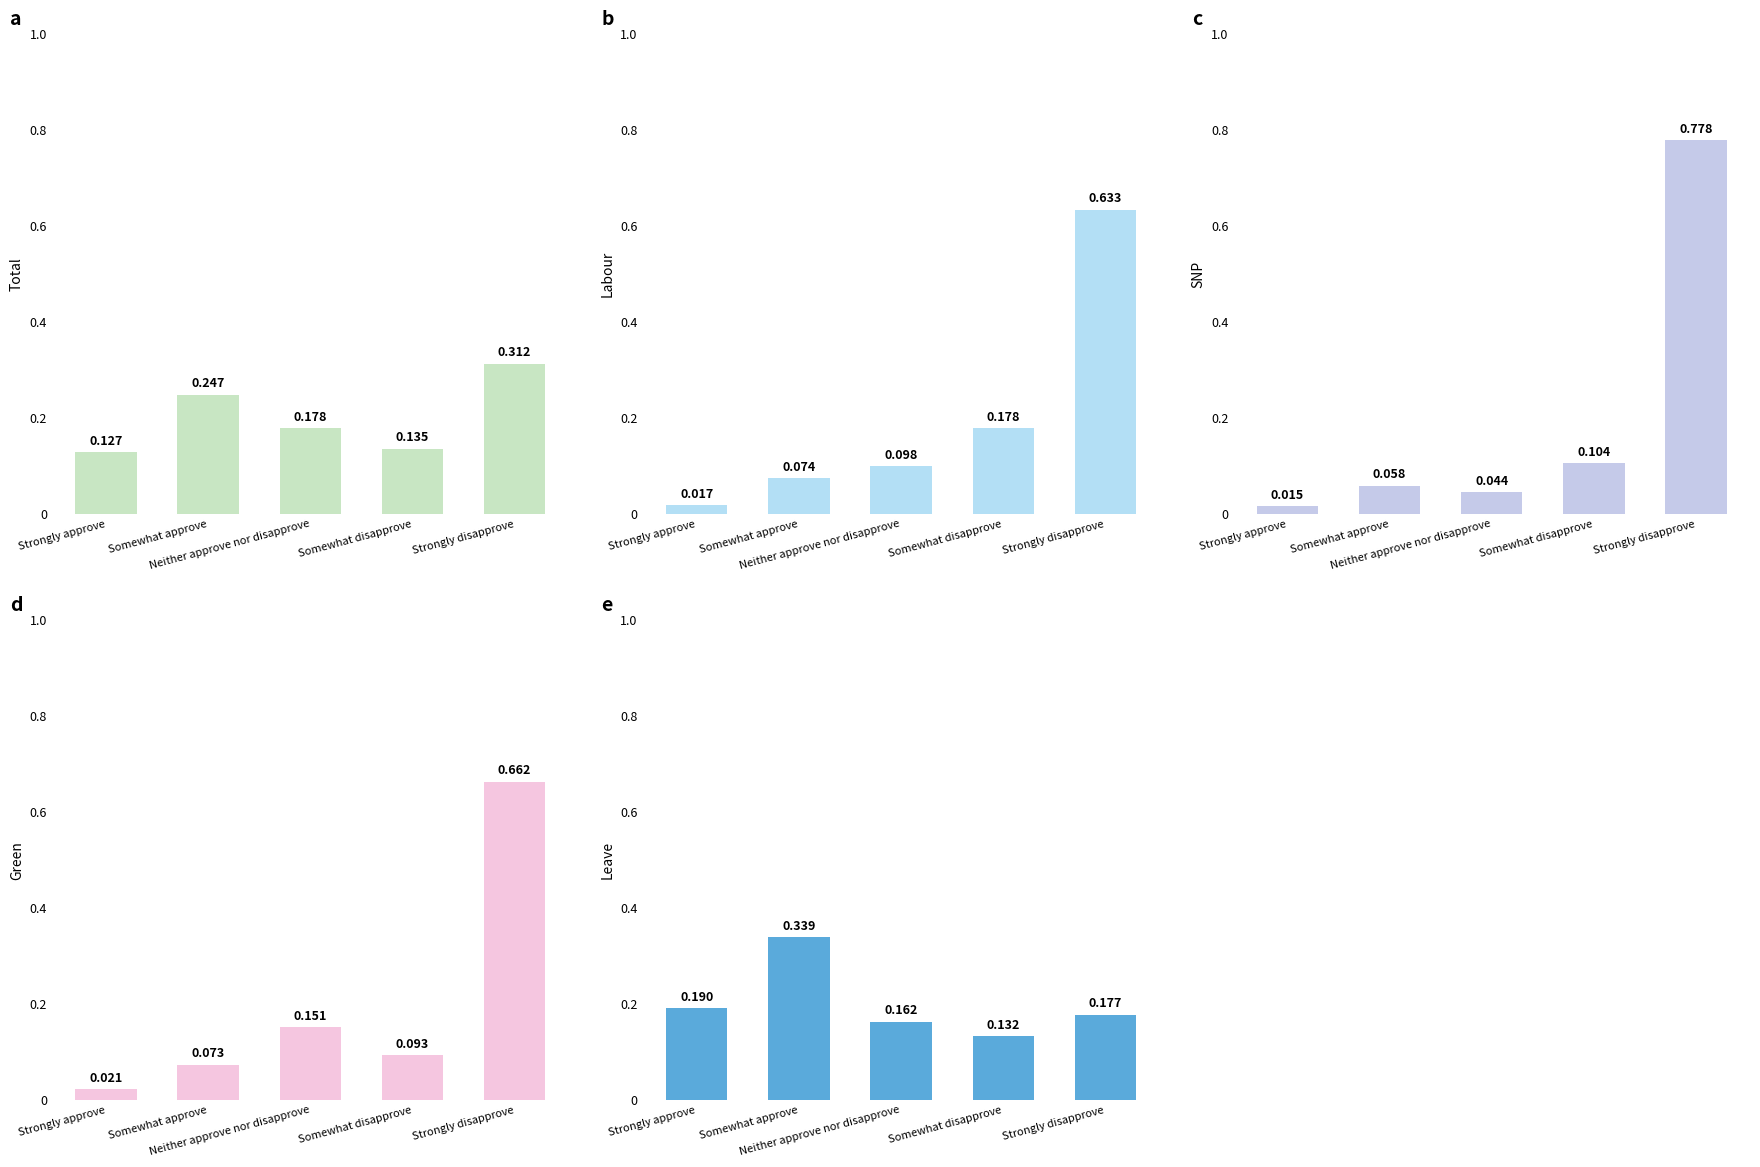

At how many categories does at least one series exceed 0?

5